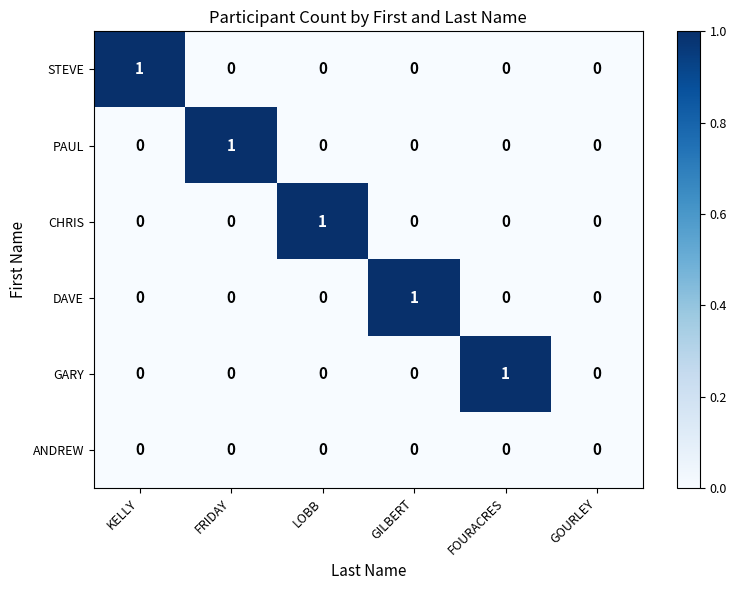

True or false: PAUL has a value of 0 at GILBERT.

True